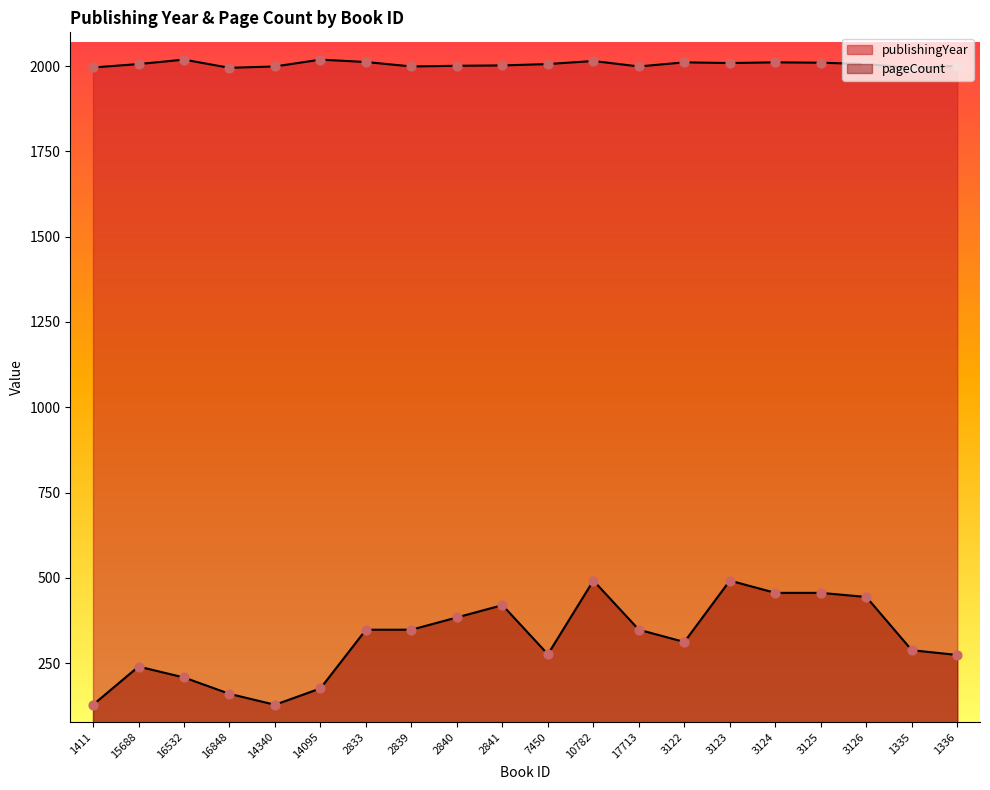

What are all the series names shown in the legend?

publishingYear, pageCount